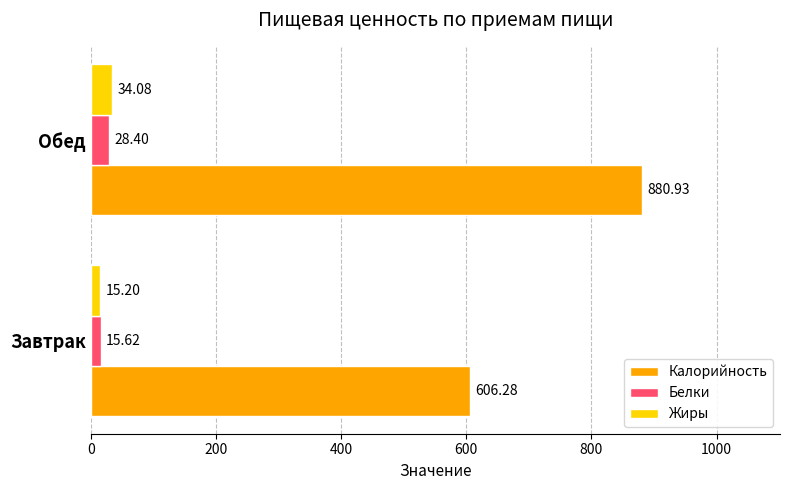

What are all the series names shown in the legend?

Калорийность, Белки, Жиры